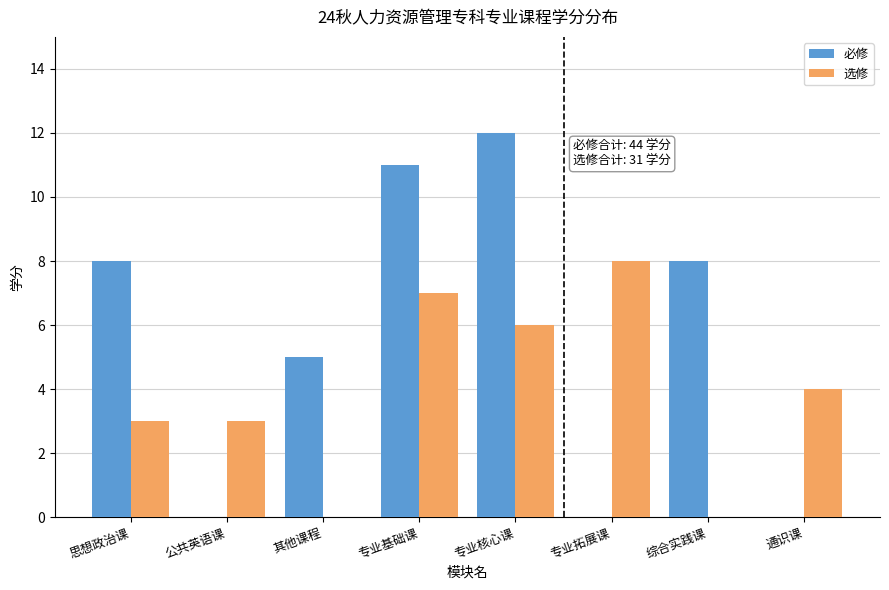

What is the spread (max minus min) of values at 综合实践课?

8